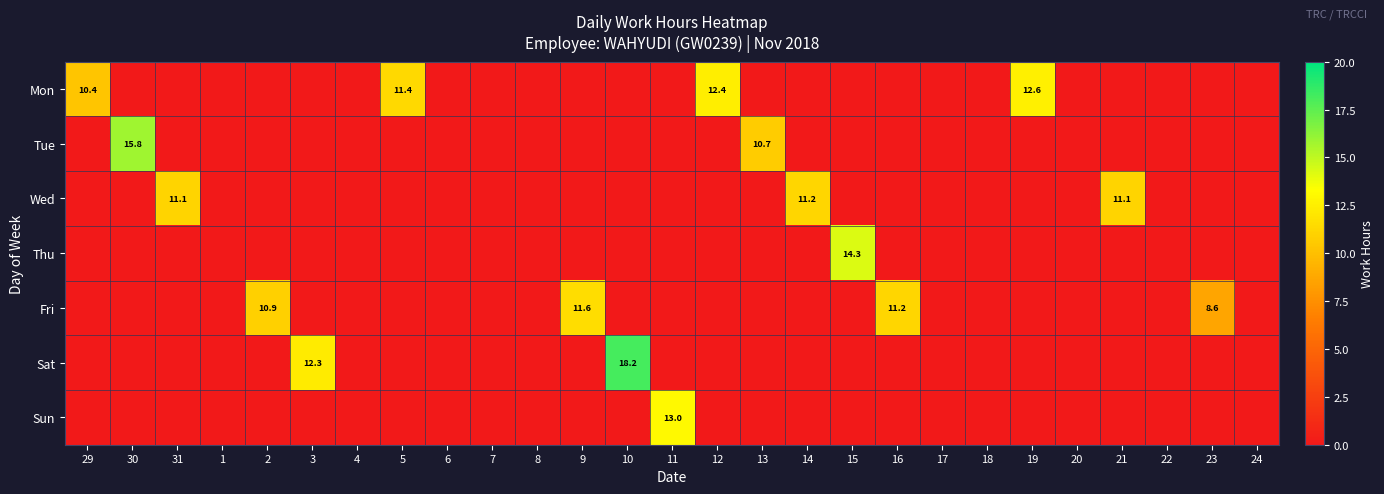

Which series has the largest total across all categories?

Mon